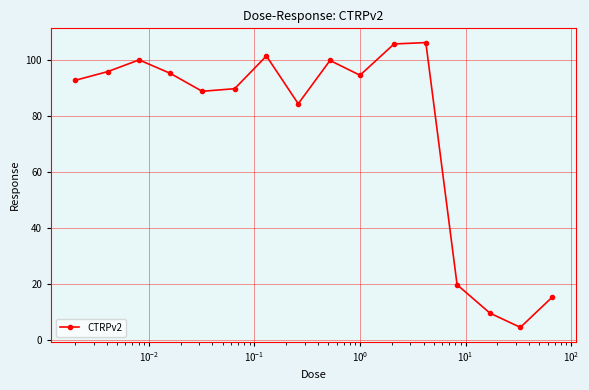

What is the value of the 1st point from the left?

92.9